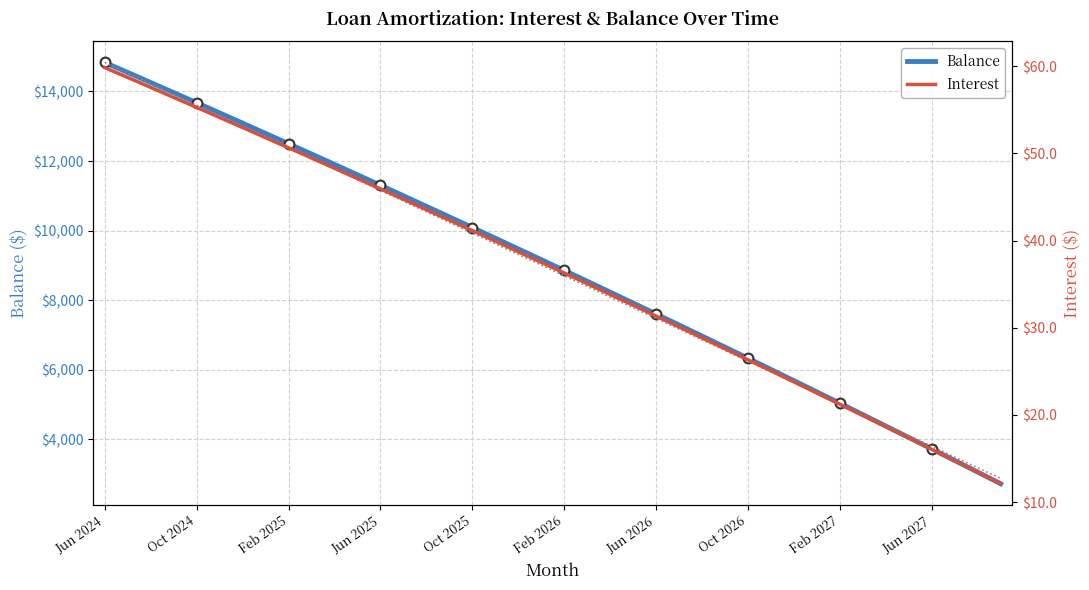

Which series has the widest spread of Y values?

Balance